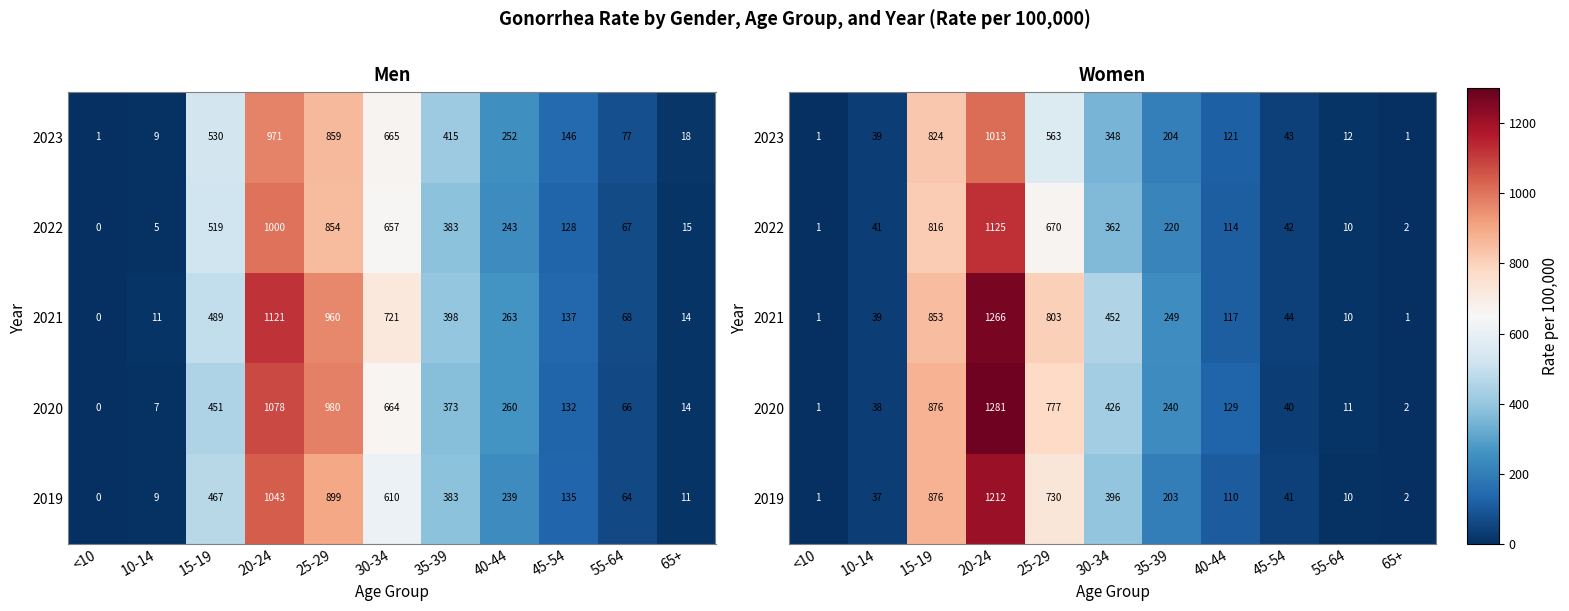

How many values in the 2023 series exceed 120?

6